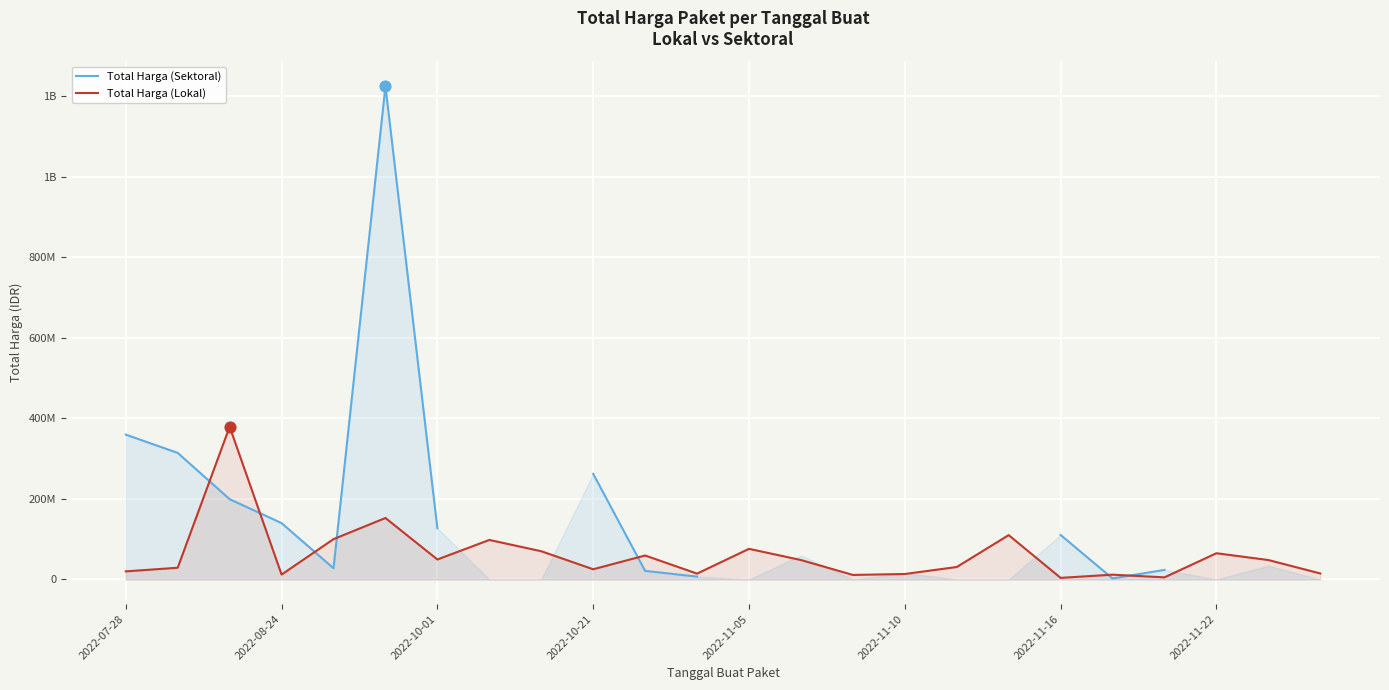

Which series reaches the minimum Y coordinate?

Total Harga (Sektoral)